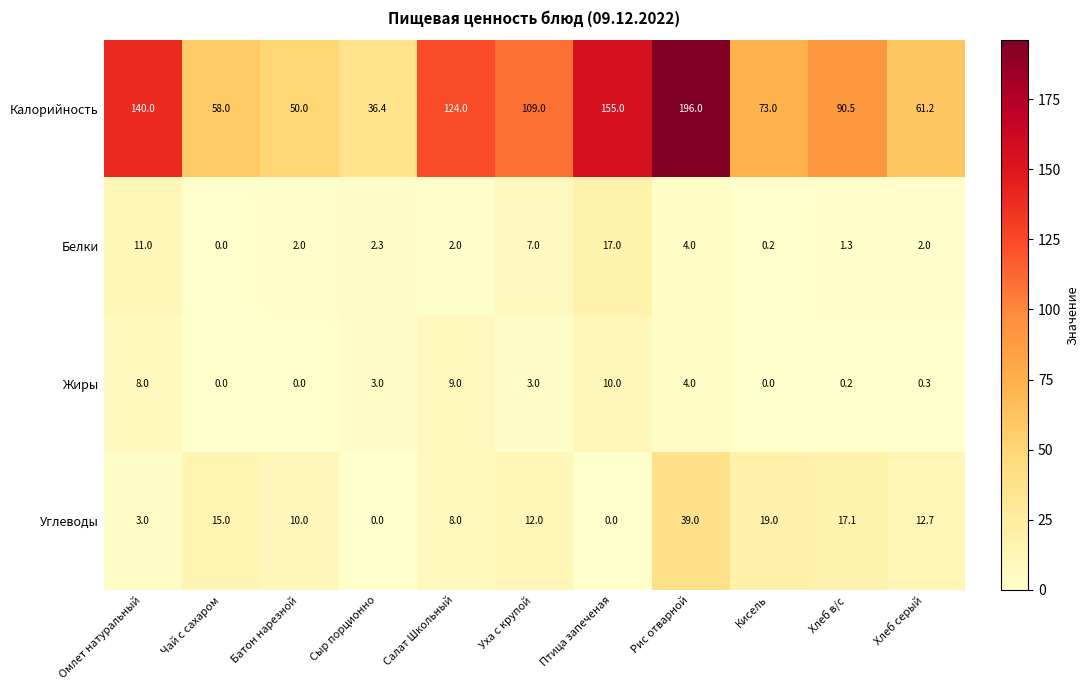

What is the highest value of the Калорийность series?

196.0